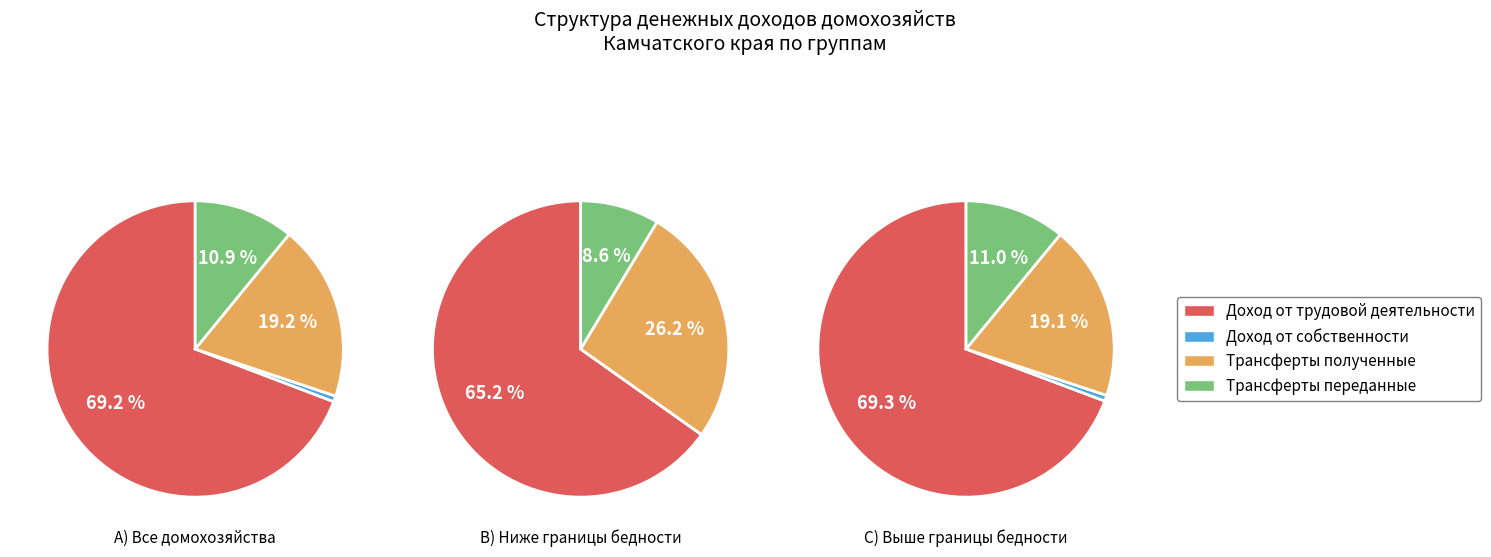

The Доход от трудовой деятельности slice represents 69% of the pie. True or false?

True